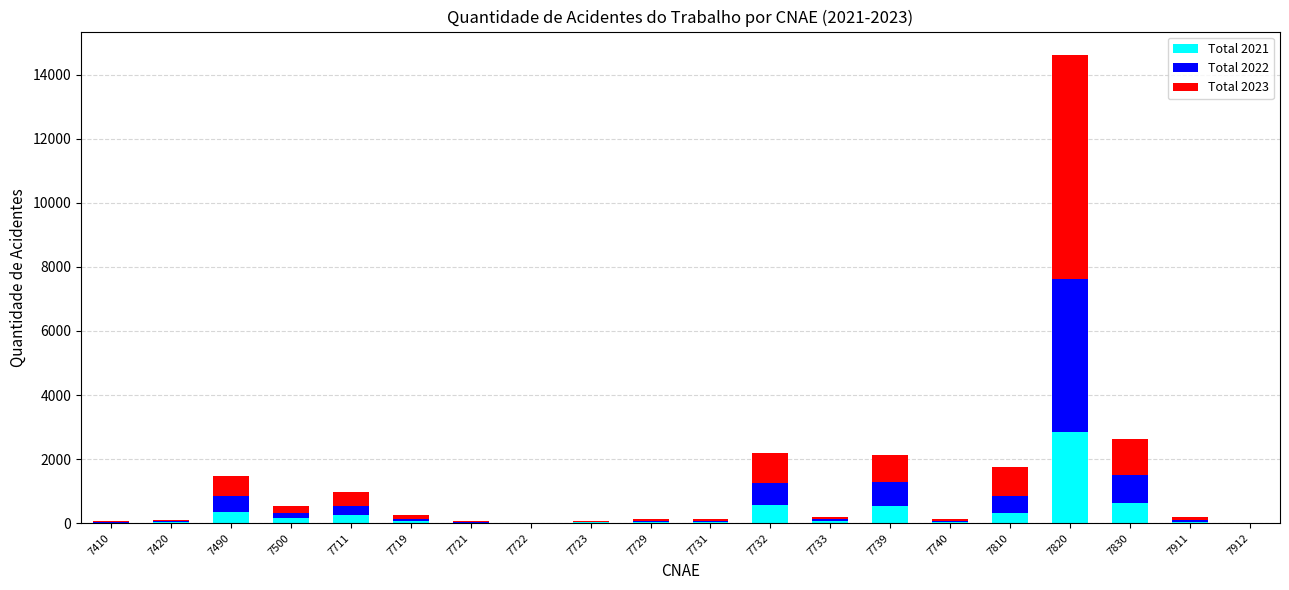

What is the difference between the Total 2021 values at 7740 and 7830?

595